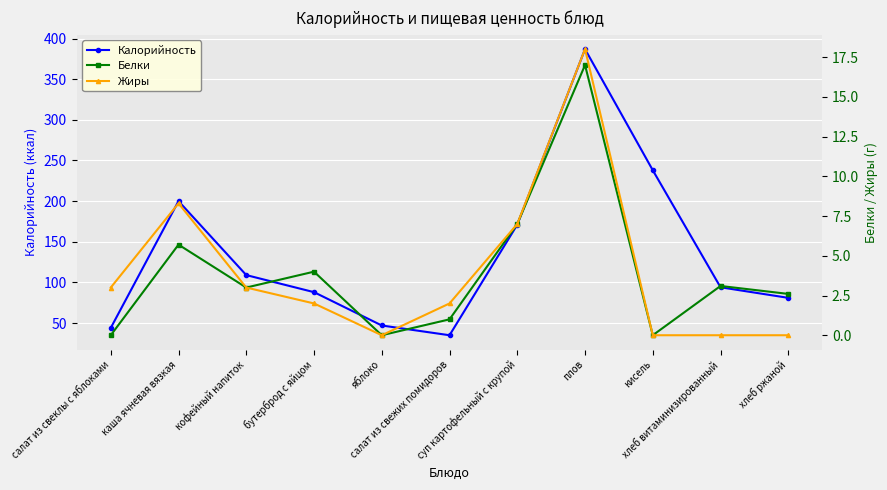

Reading left to right, extract all data points from this chart.

Калорийность: салат из свеклы с яблоками=44.0	каша ячневая вязкая=200.0	кофейный напиток=109.0	бутерброд с яйцом=88.0	яблоко=47.0	салат из свежих помидоров=35.0	суп картофельный с крупой=171.0	плов=387.0	кисель=238.0	хлеб витаминизированный=94.0	хлеб ржаной=81.0
Белки: салат из свеклы с яблоками=0.0	каша ячневая вязкая=5.7	кофейный напиток=3.0	бутерброд с яйцом=4.0	яблоко=0.0	салат из свежих помидоров=1.0	суп картофельный с крупой=7.0	плов=17.0	кисель=0.0	хлеб витаминизированный=3.1	хлеб ржаной=2.6
Жиры: салат из свеклы с яблоками=3.0	каша ячневая вязкая=8.3	кофейный напиток=3.0	бутерброд с яйцом=2.0	яблоко=0.0	салат из свежих помидоров=2.0	суп картофельный с крупой=7.0	плов=18.0	кисель=0.0	хлеб витаминизированный=0.0	хлеб ржаной=0.0